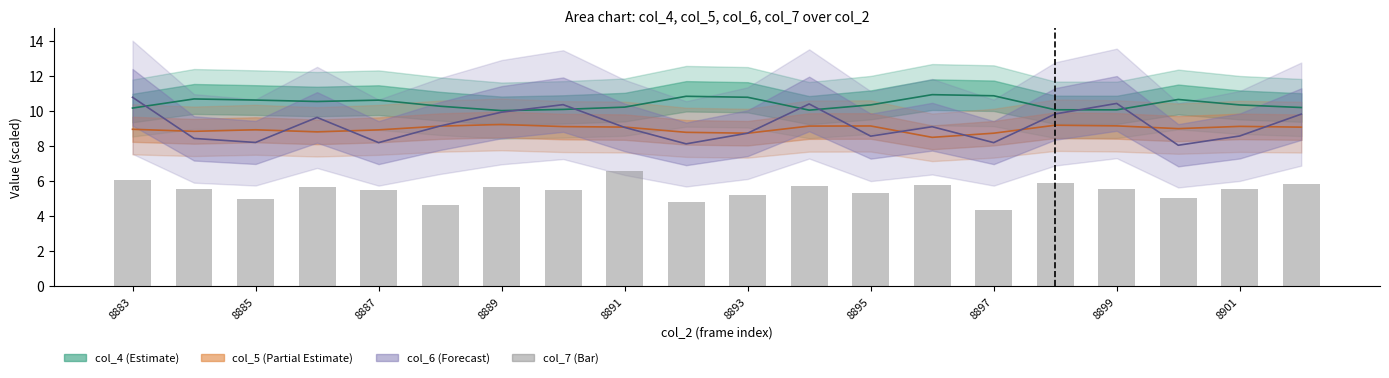

True or false: the data shows 5.5 at 8901.

True